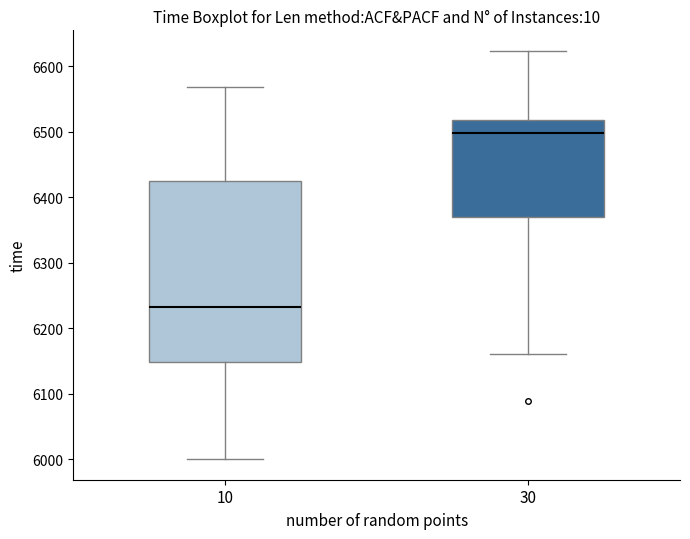

Reading left to right, read every box against the y-axis: the position of its median line, the range the box covers, and the ends of its whiskers. The values are not printed on the chart, so give them approximately, as read against the axis.

10: median 6230, box 6150 to 6430, whiskers 6000 to 6570
30: median 6500, box 6370 to 6520, whiskers 6160 to 6620